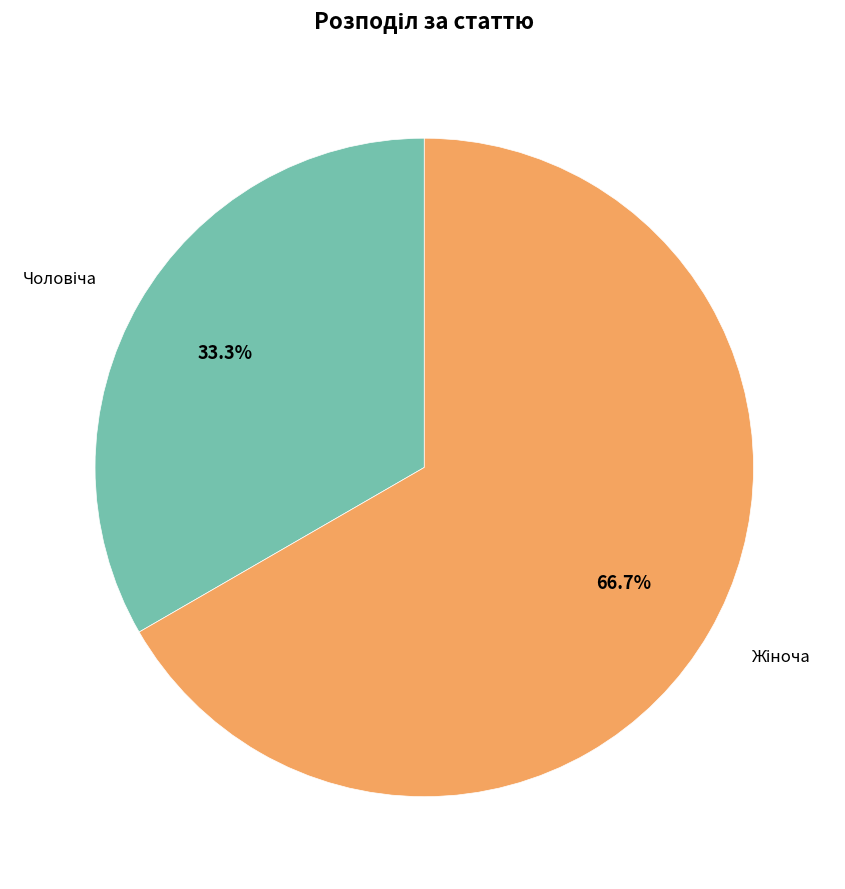

Is there a majority slice in this chart?

Yes